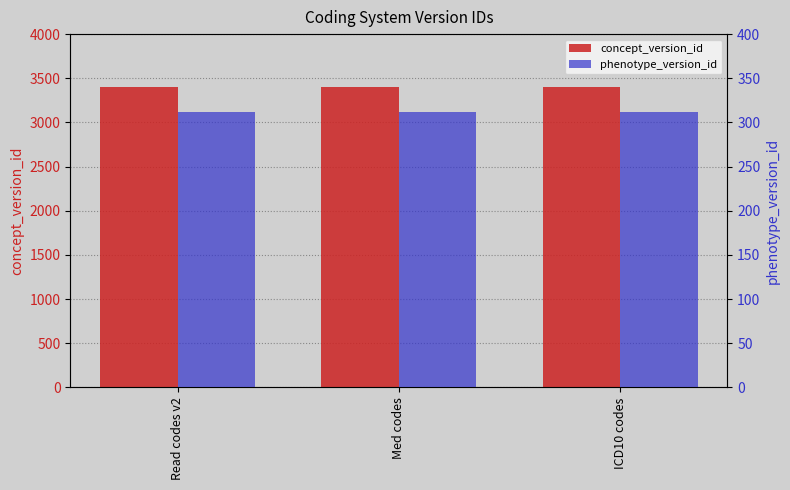

What is the minimum value for concept_version_id?

3401